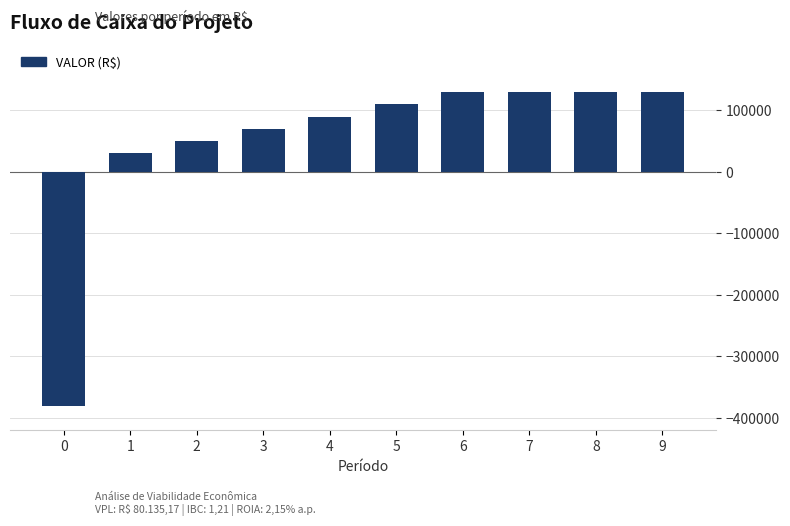

At which label is the value closest to -125000?

1